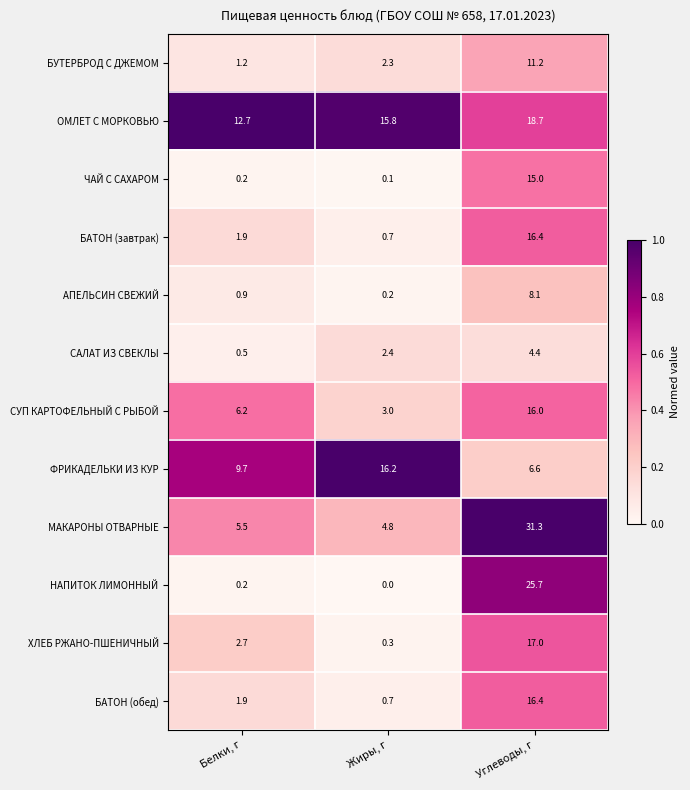

Which series has the largest total across all categories?

ОМЛЕТ С МОРКОВЬЮ